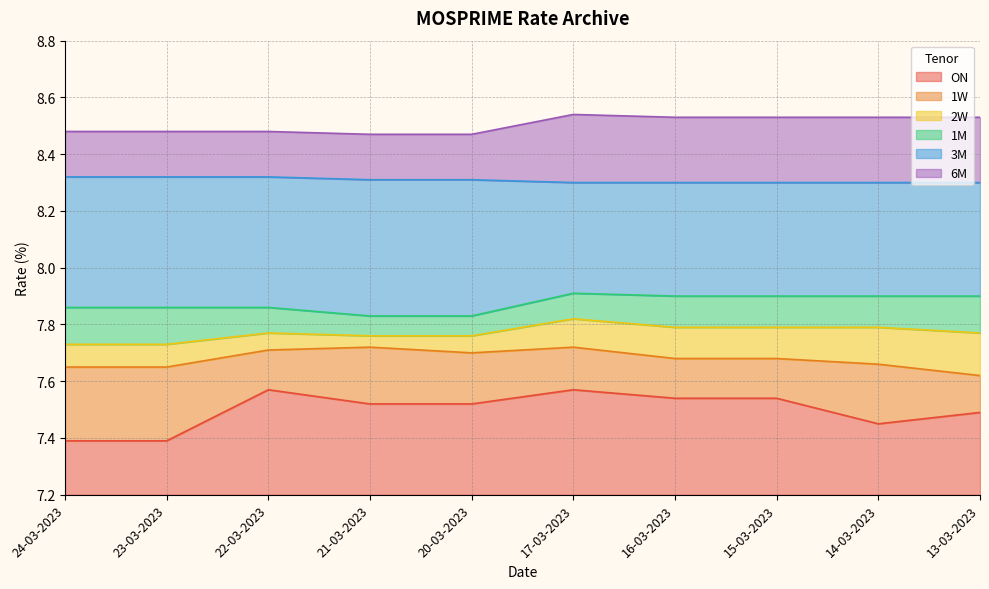

What are all the series names shown in the legend?

ON, 1W, 2W, 1M, 3M, 6M